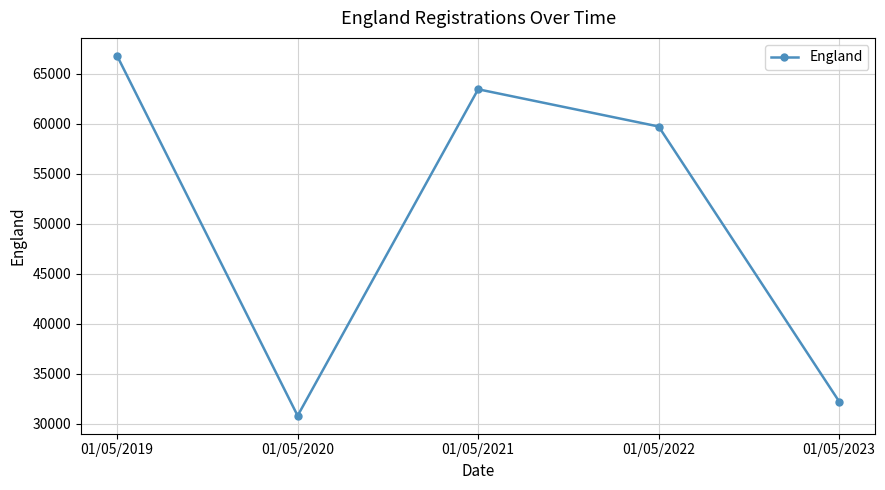

At which label is the value closest to 48805?

01/05/2022